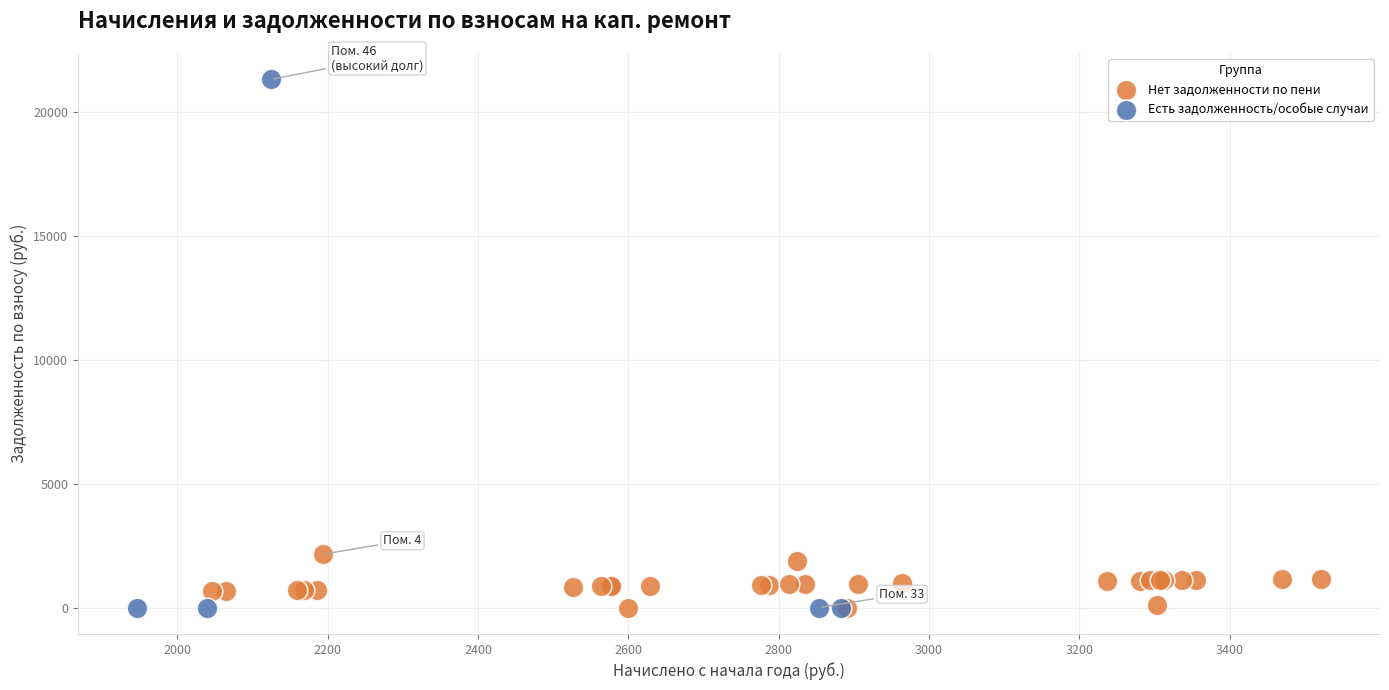

What are all the series names shown in the legend?

Нет задолженности по пени, Есть задолженность/особые случаи